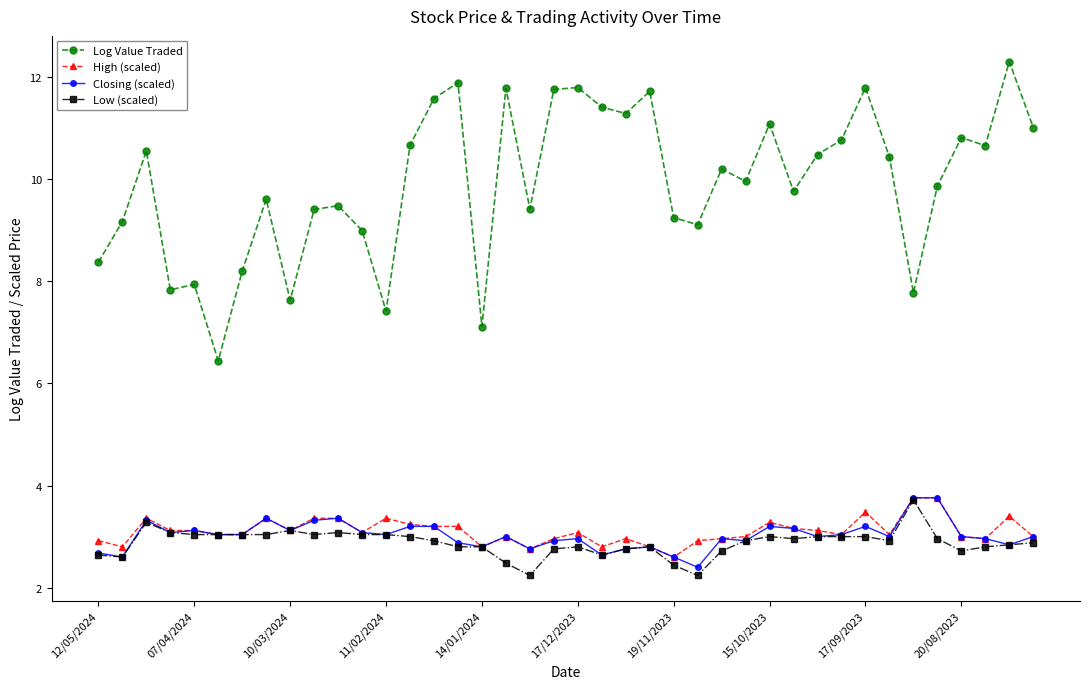

In Log Value Traded, how many points are higher than both neighbors (excluding endpoints)?

13